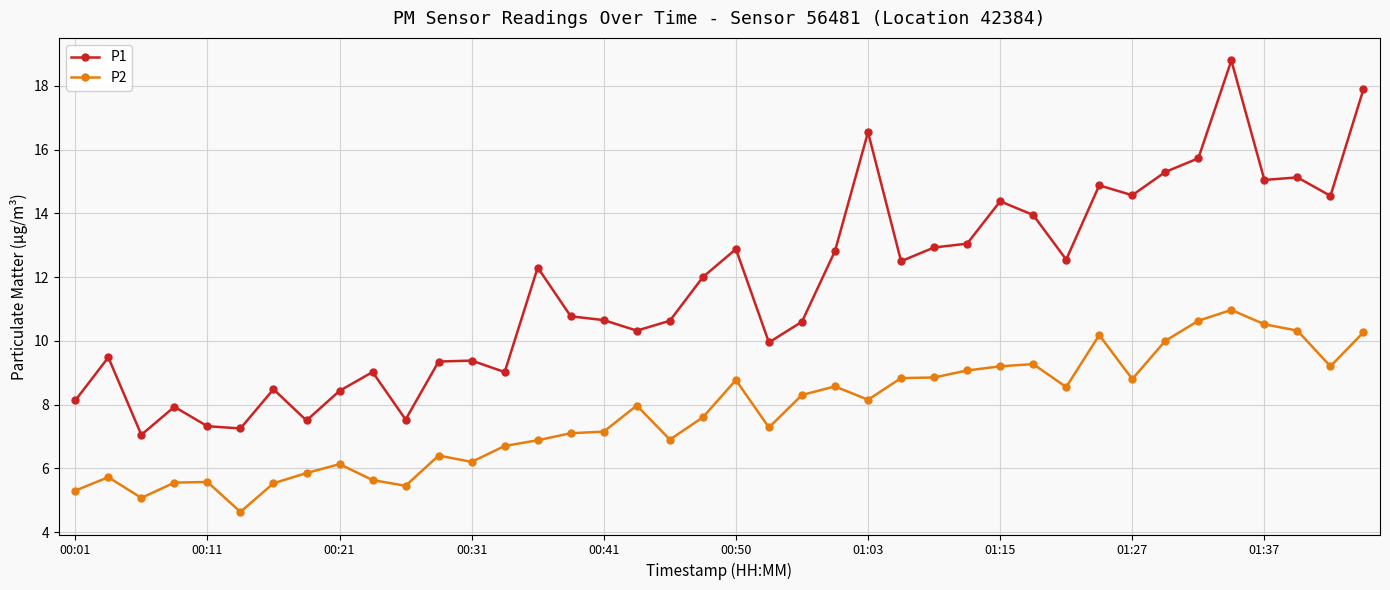

What is the value of the P1 point at the 13th from the left?

9.4